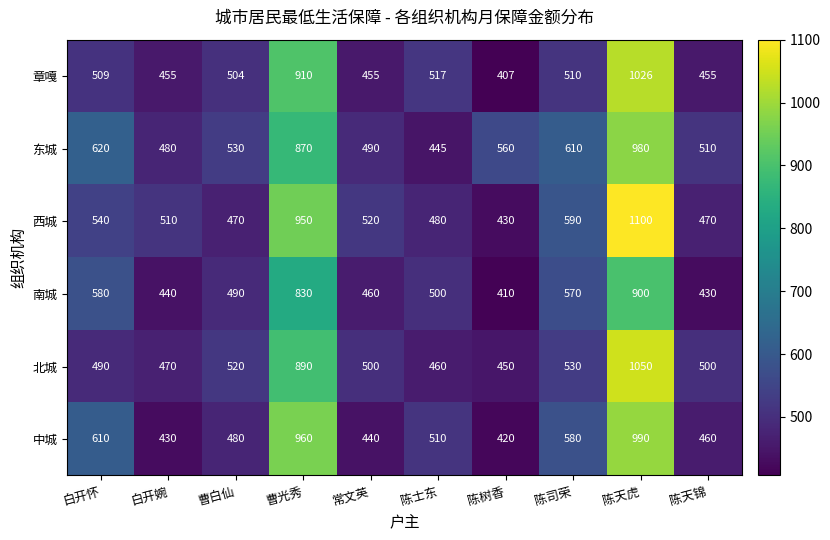

Which series has the largest range (max minus min)?

西城